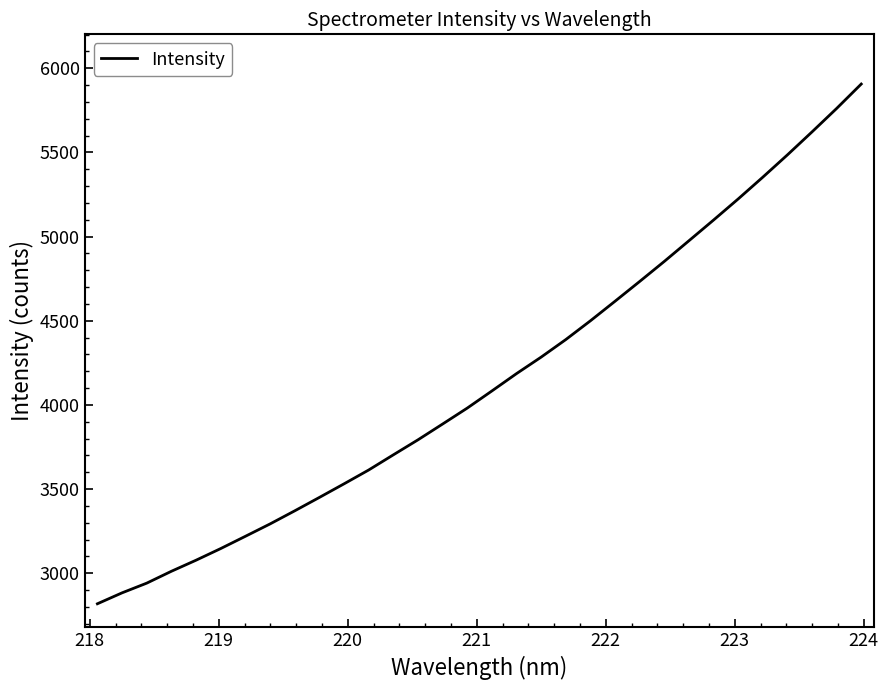

What is the smallest value displayed?

2818.5